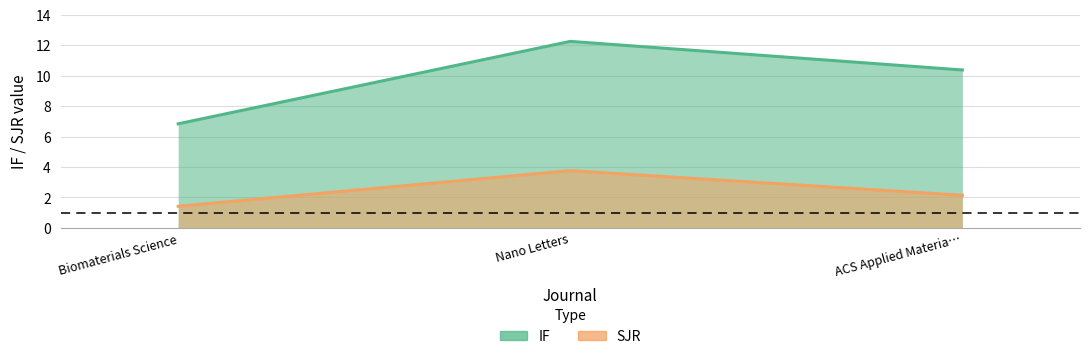

What is the label of the 1st point from the right?

ACS Applied Materia…